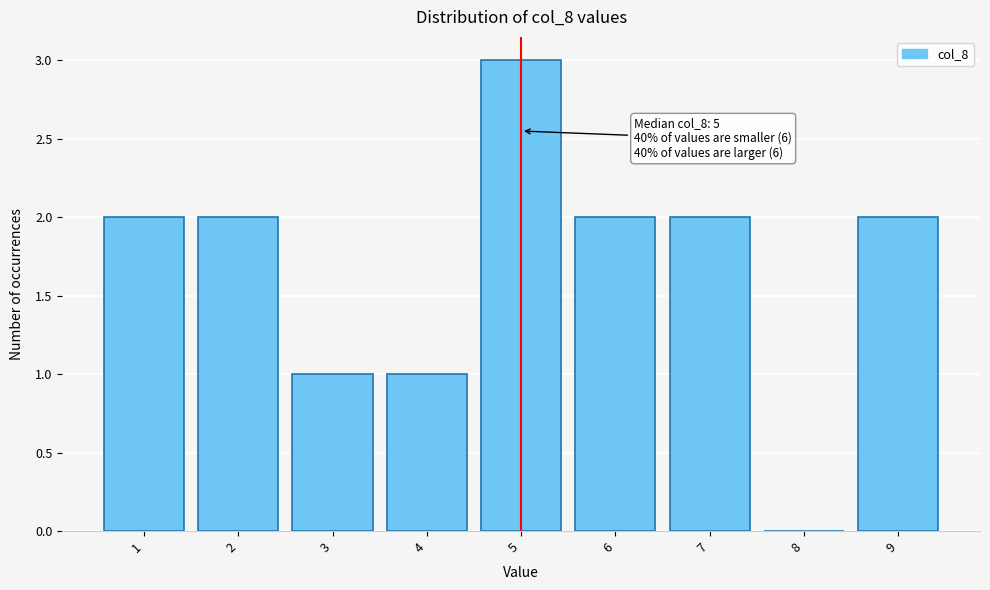

Which range on the x-axis has the tallest bar?

4.5 to 5.5